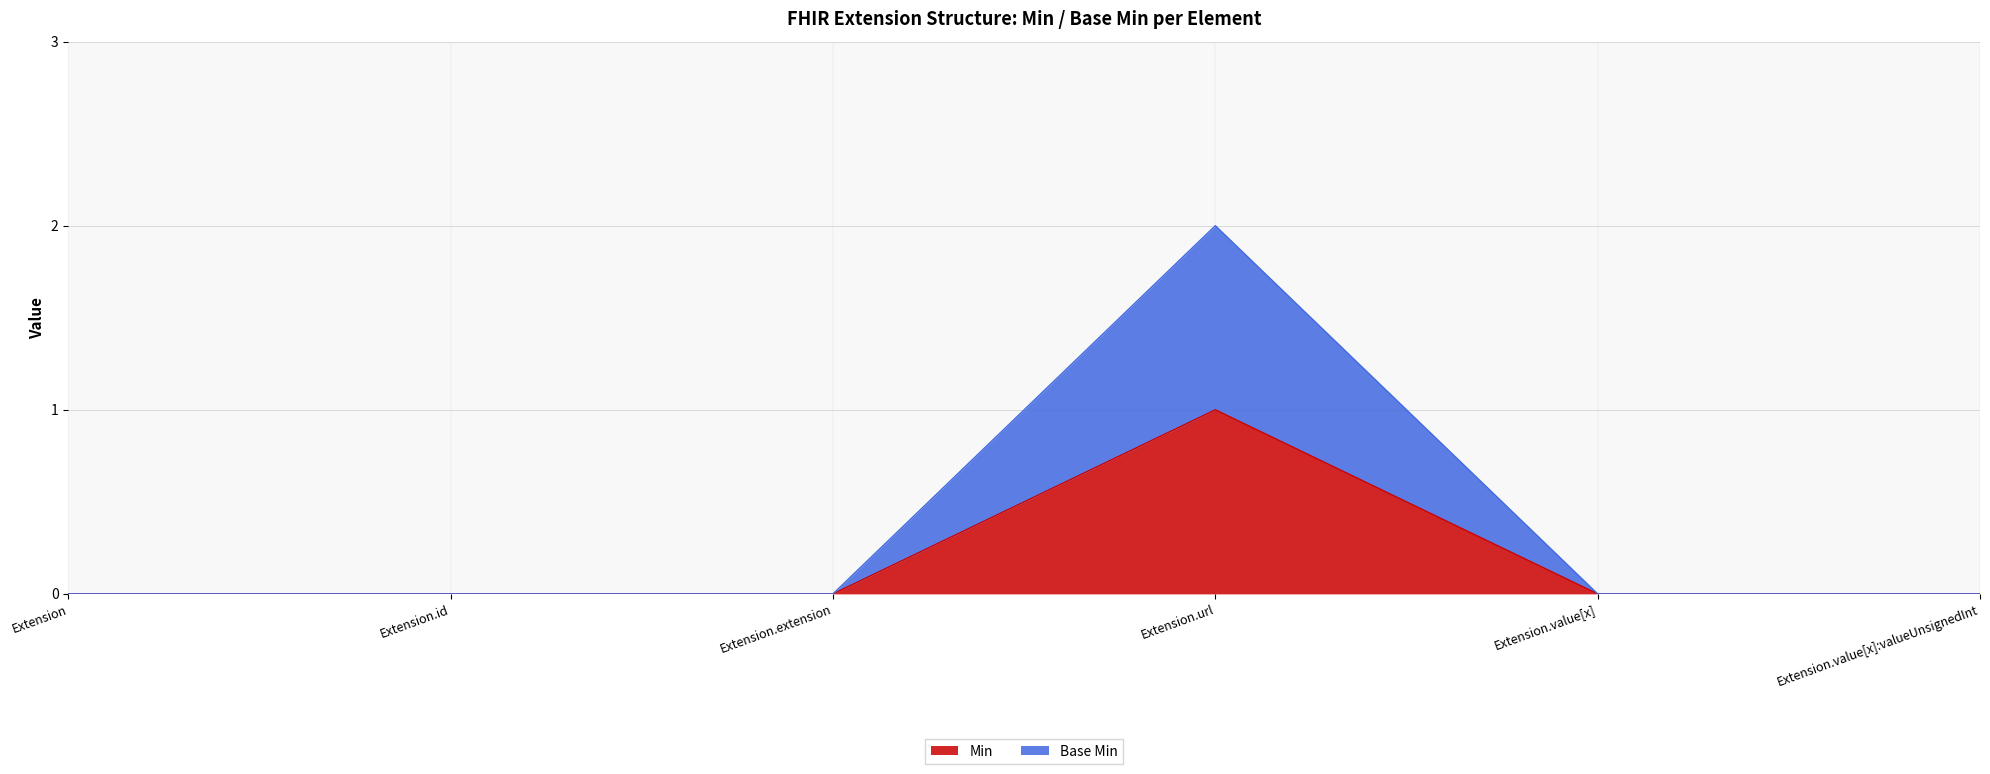

How many series are shown in this chart?

2